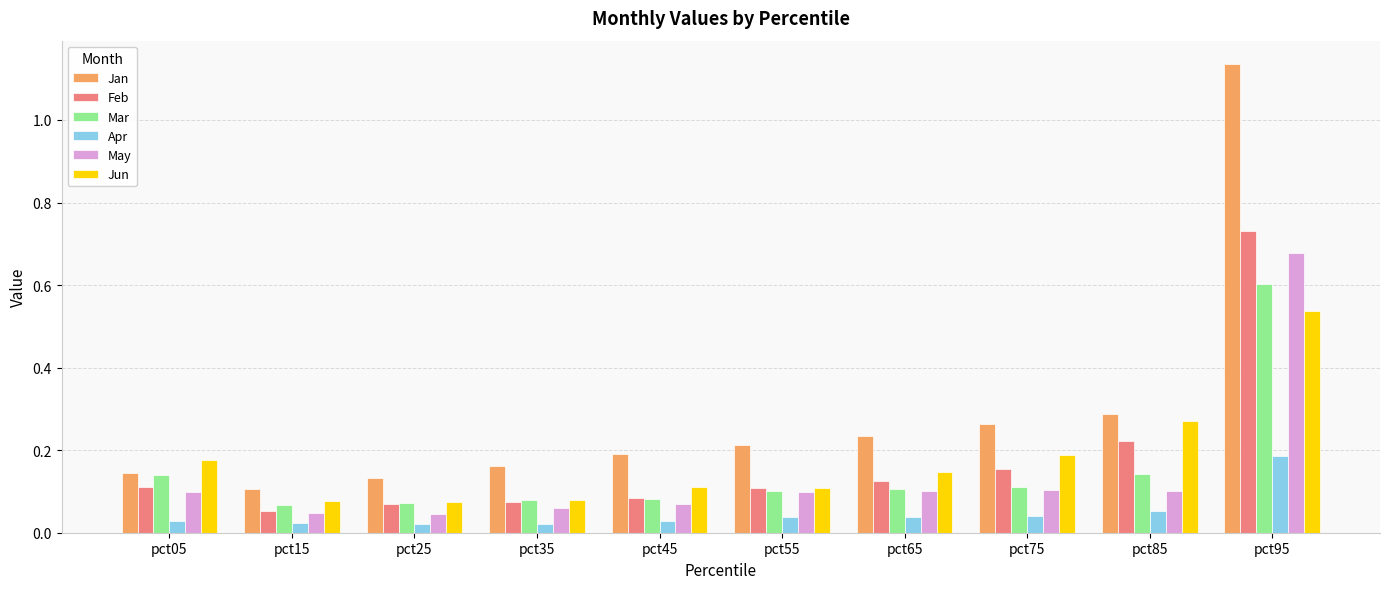

What is the difference between the maximum and second lowest values in the May series?

0.6